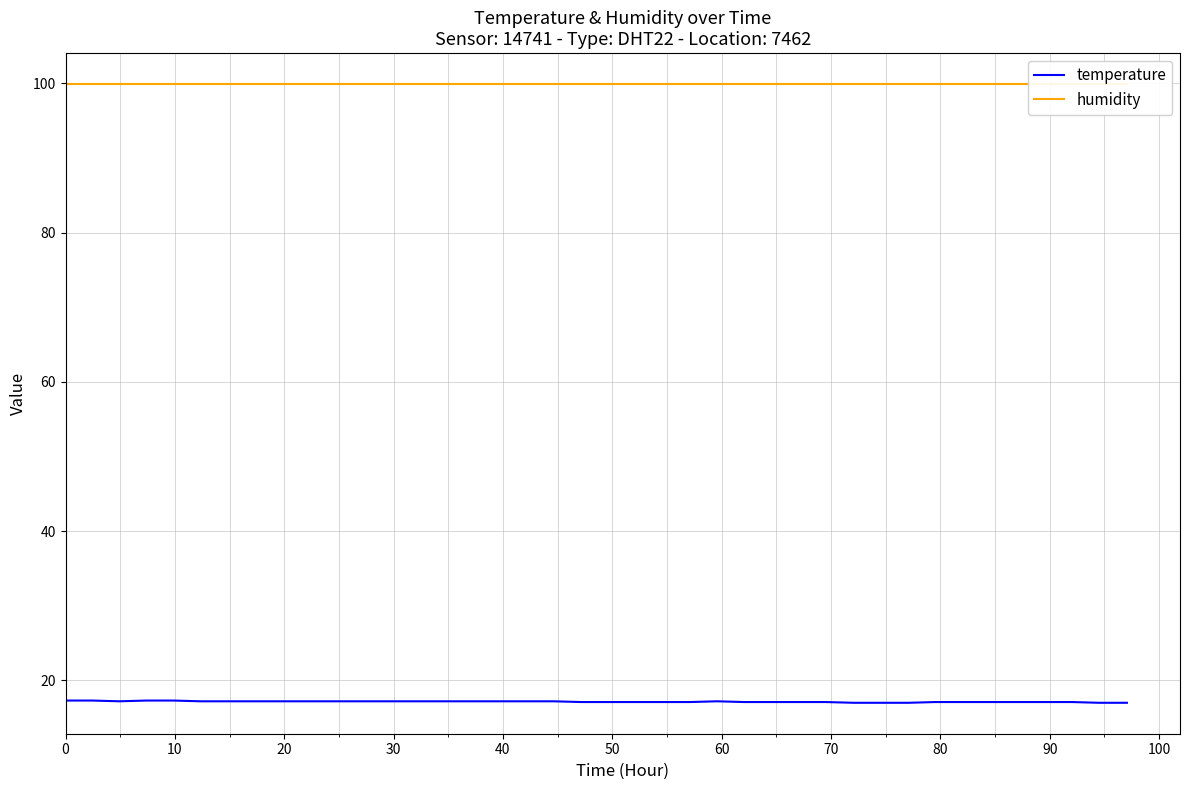

What is the maximum value for temperature?

17.3